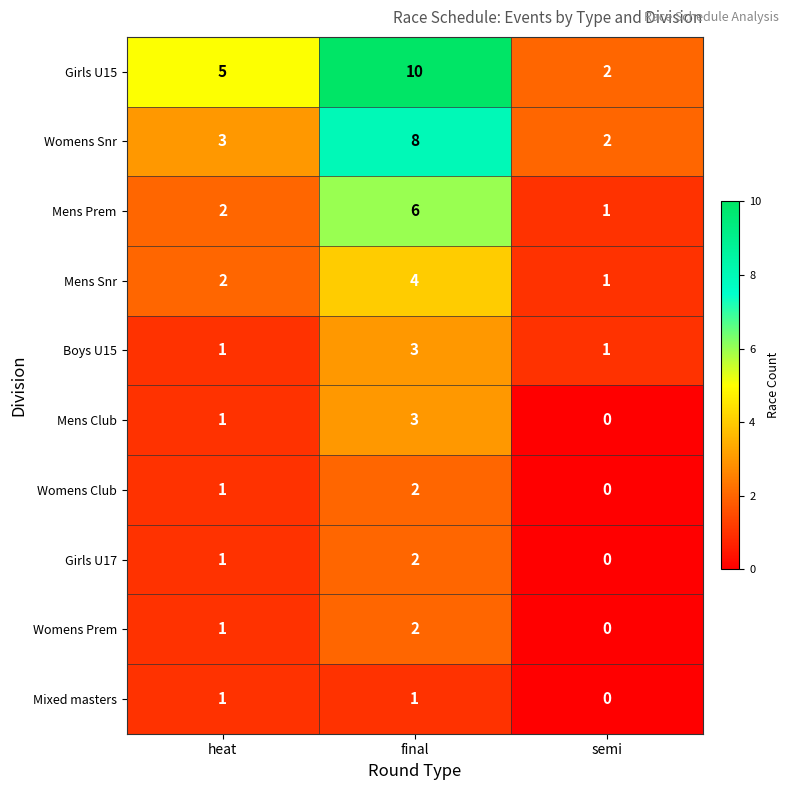

Between final and semi, which series saw the biggest shift?

Girls U15